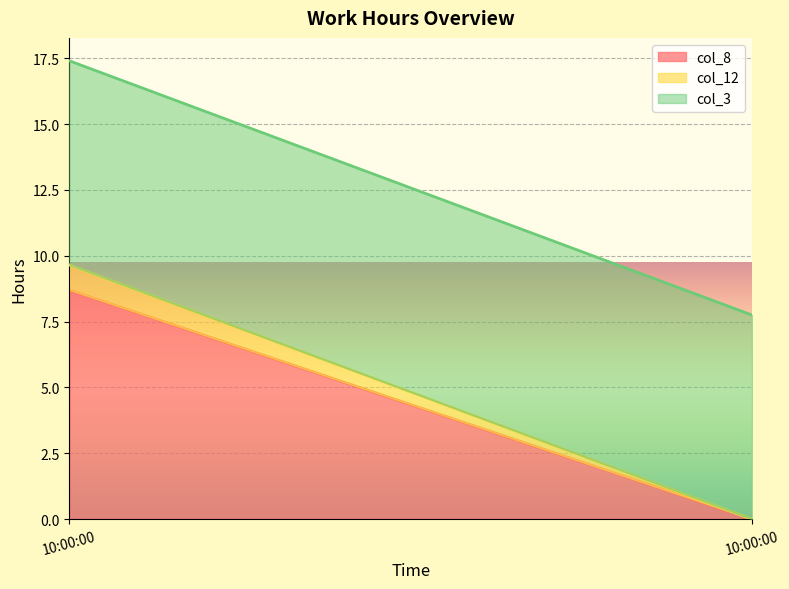

At which label is col_8 closest to 4?

10:00:00